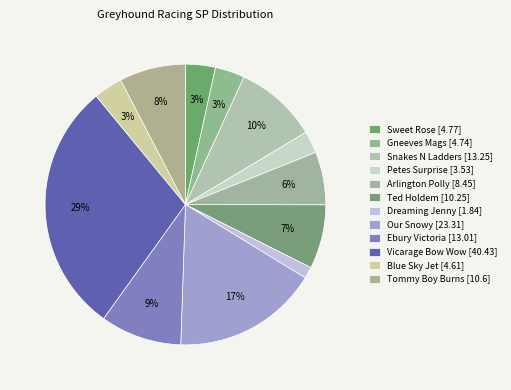

Count the number of slices in the pie.

12